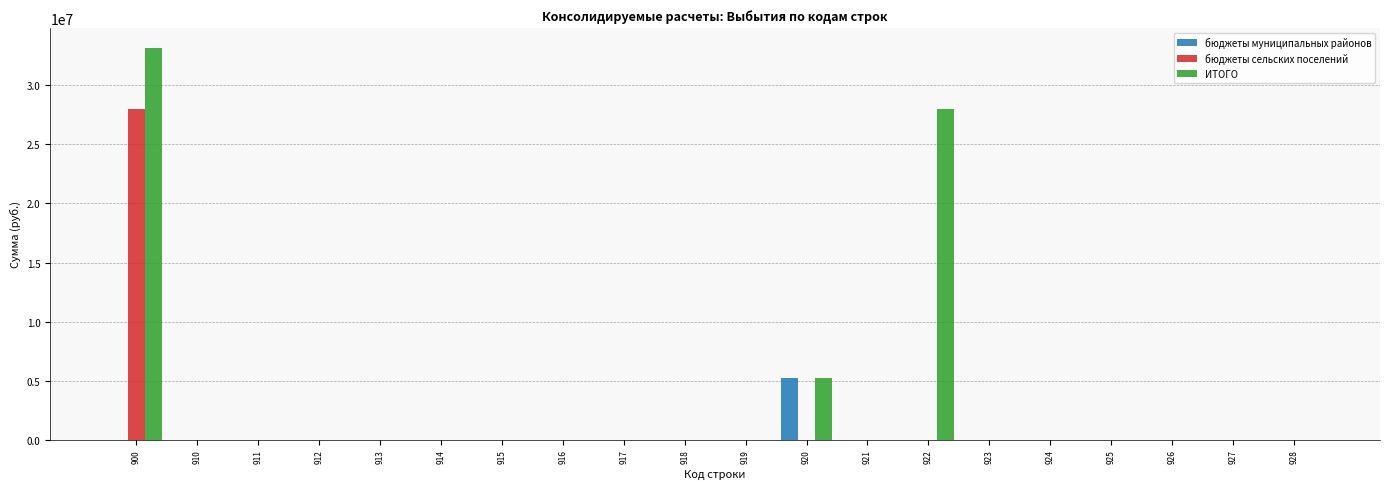

The value of бюджеты муниципальных районов at 916 is -3400552.3. True or false?

False